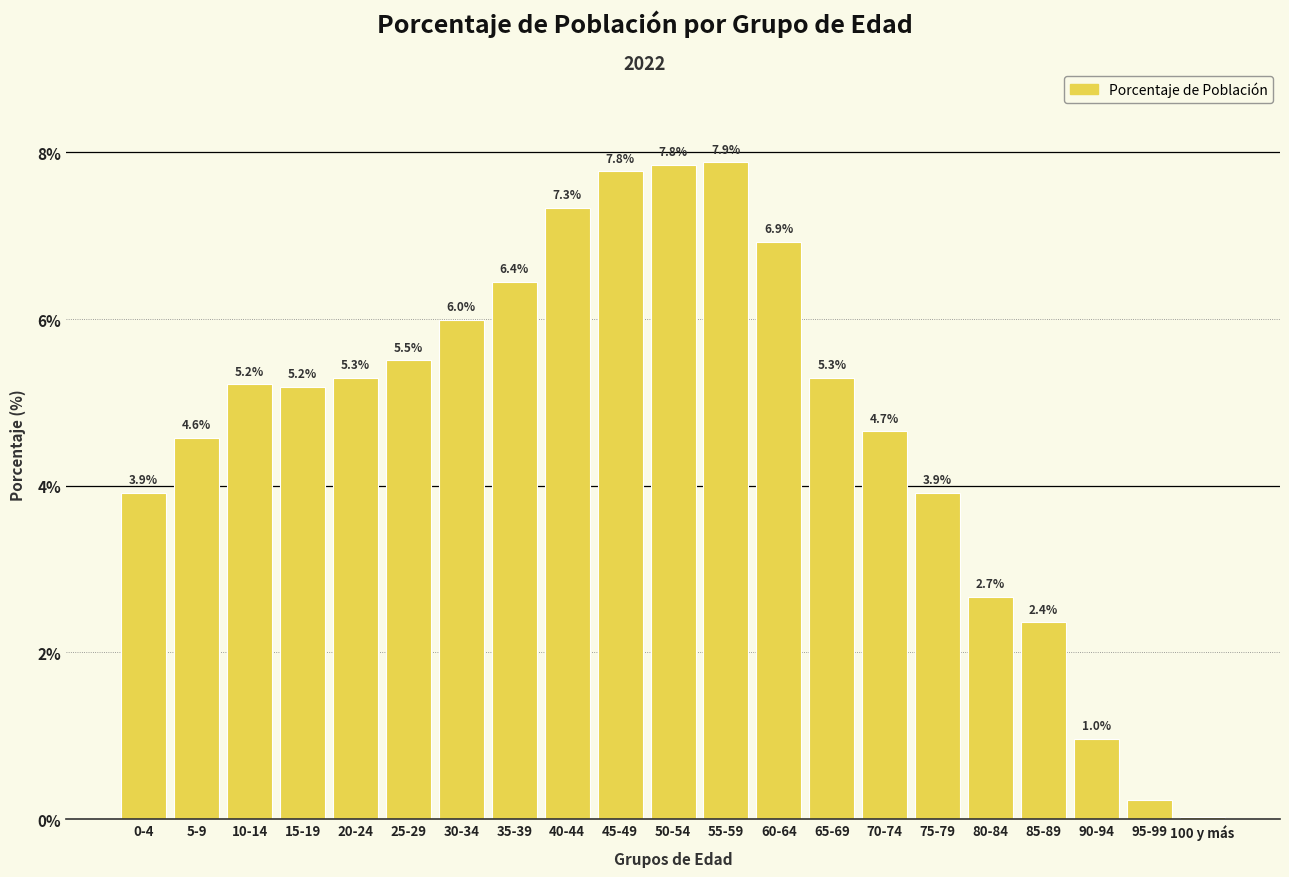

Which has a higher value, 75-79 or 20-24?

20-24